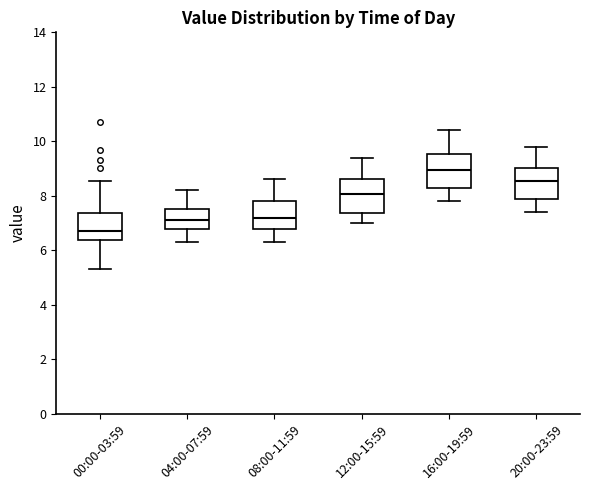

Which box's median line is the highest?

16:00-19:59